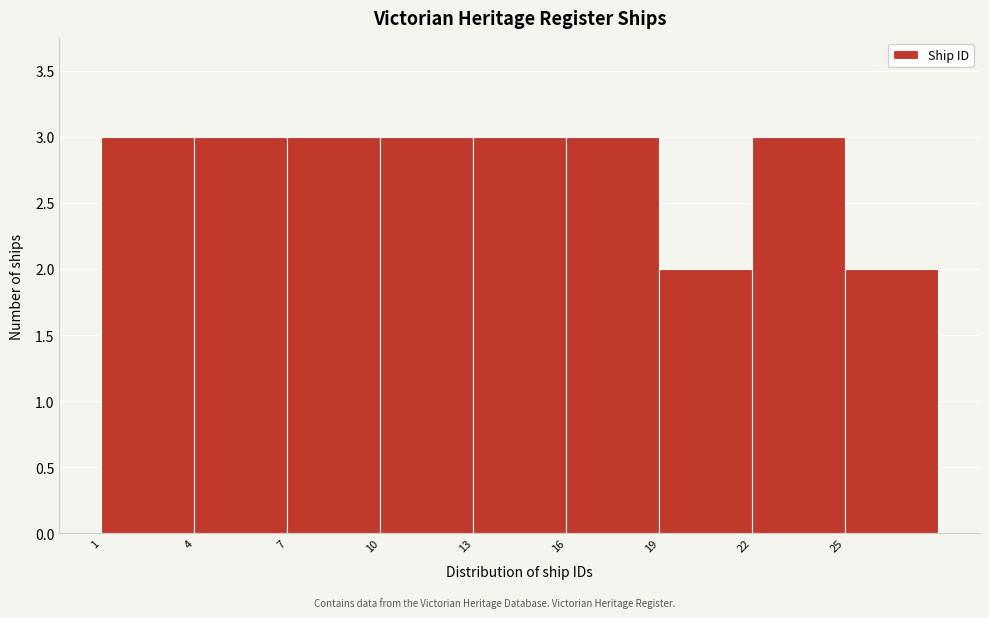

Reading left to right, list every bar in this chart as the range it spans on the x-axis followed by its height. The values are not printed on the chart, so give them approximately, as read against the axis.

1 to 4: 3
4 to 7: 3
7 to 10: 3
10 to 13: 3
13 to 16: 3
16 to 19: 3
19 to 22: 2
22 to 25: 3
25 to 28: 2